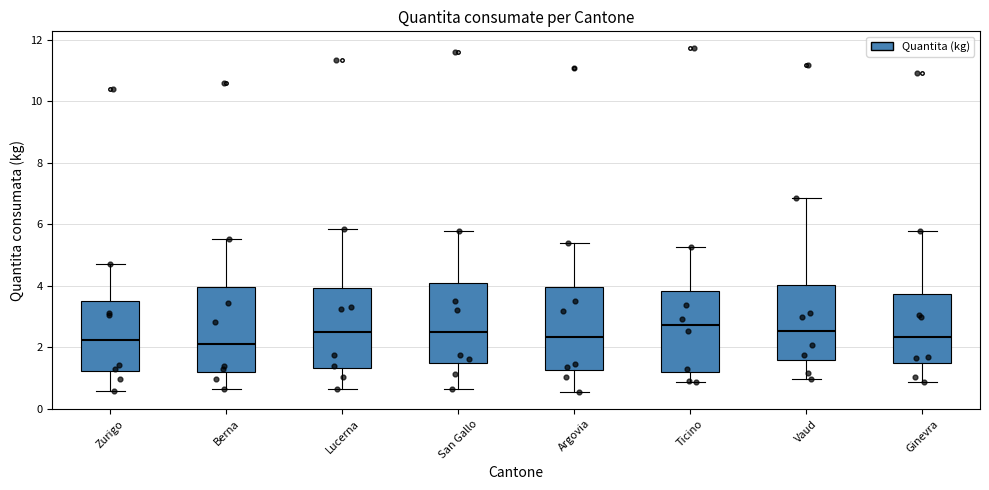

Reading left to right, transcribe this box plot: for each box, give where its median line is, the range the box spans, and where its two whiskers end, as read against the y-axis. The values are not printed on the chart, so give them approximately, as read against the axis.

Zurigo: median 2.2, box 1.2 to 3.6, whiskers 0.6 to 4.8
Berna: median 2.0, box 1.2 to 4.0, whiskers 0.6 to 5.6
Lucerna: median 2.4, box 1.4 to 4.0, whiskers 0.6 to 5.8
San Gallo: median 2.4, box 1.4 to 4.0, whiskers 0.6 to 5.8
Argovia: median 2.4, box 1.2 to 4.0, whiskers 0.6 to 5.4
Ticino: median 2.8, box 1.2 to 3.8, whiskers 0.8 to 5.2
Vaud: median 2.6, box 1.6 to 4.0, whiskers 1.0 to 6.8
Ginevra: median 2.4, box 1.4 to 3.8, whiskers 0.8 to 5.8